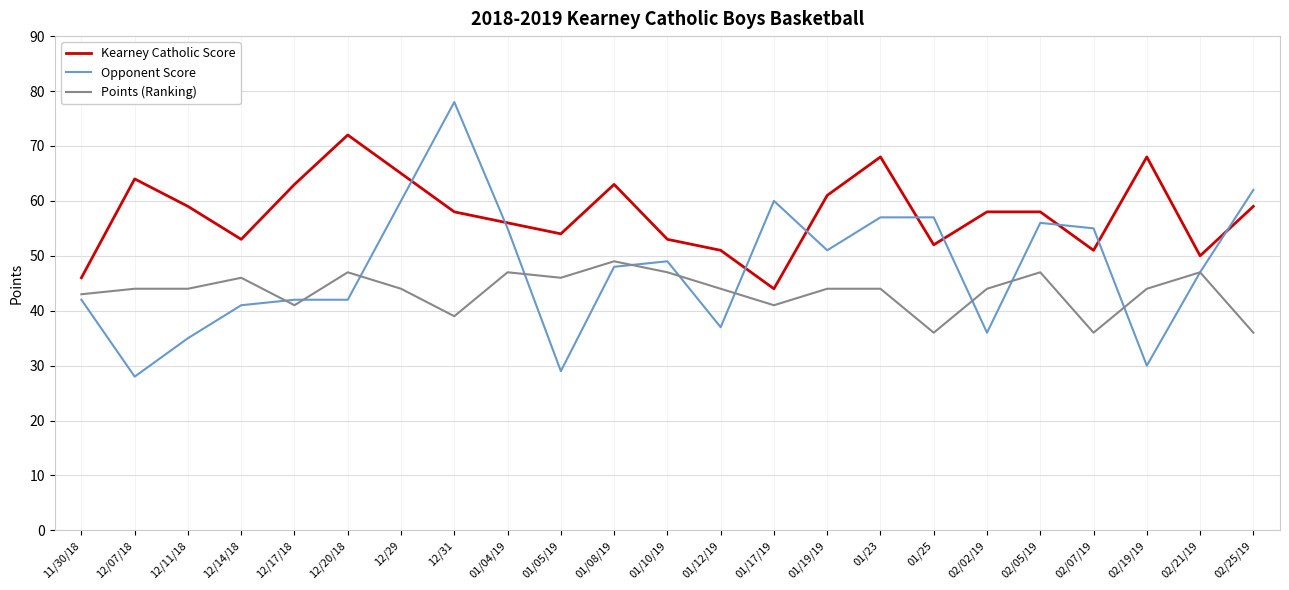

At which category does Kearney Catholic Score reach its first local valley?

12/14/18